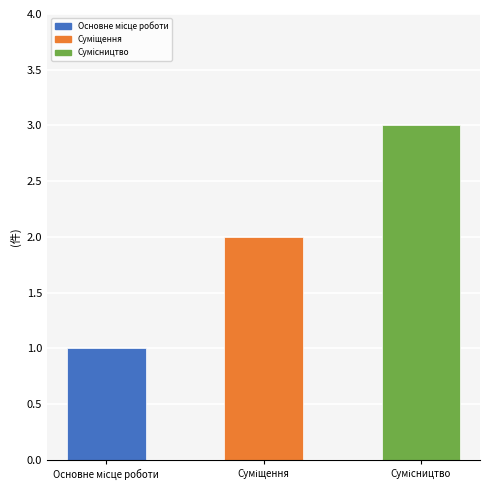

Does the chart contain any negative values?

No